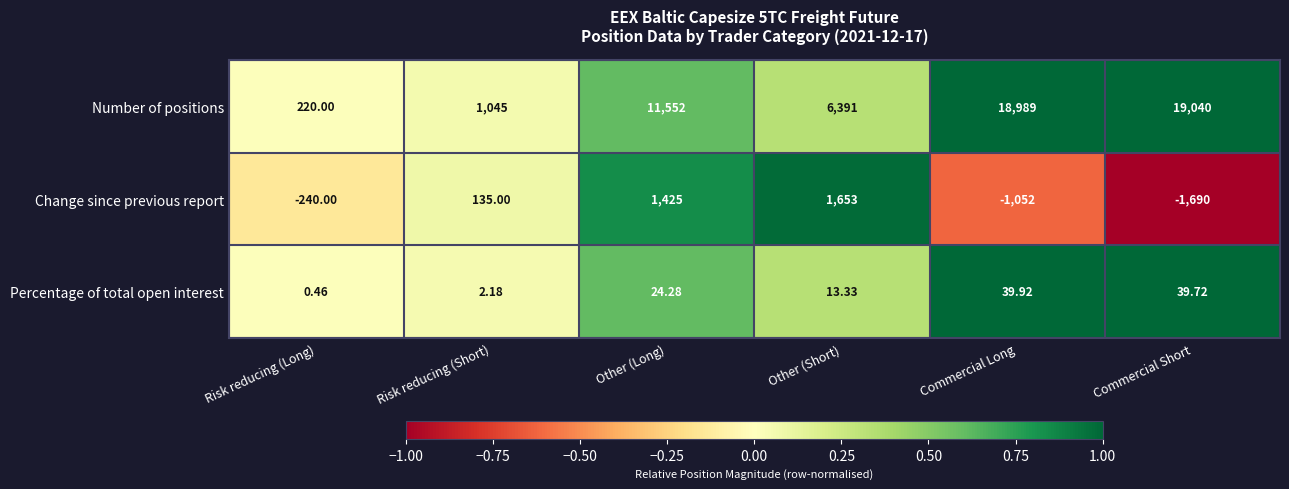

Between Risk reducing (Long) and Other (Long), which series saw the biggest shift?

Number of positions